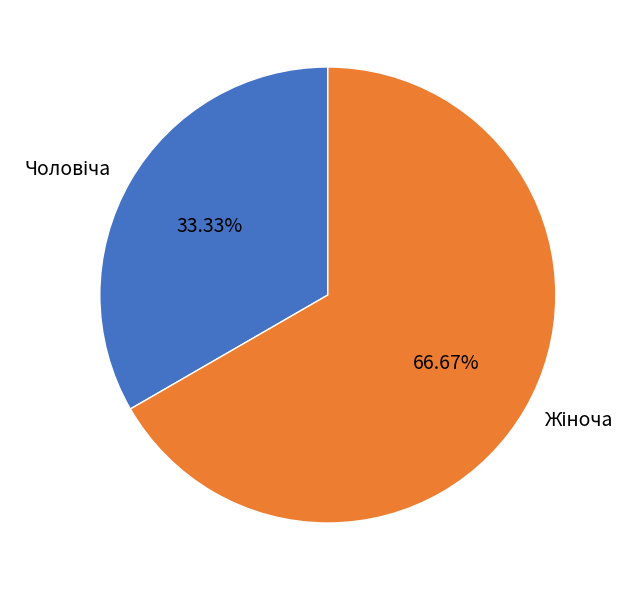

Is there a majority slice in this chart?

Yes